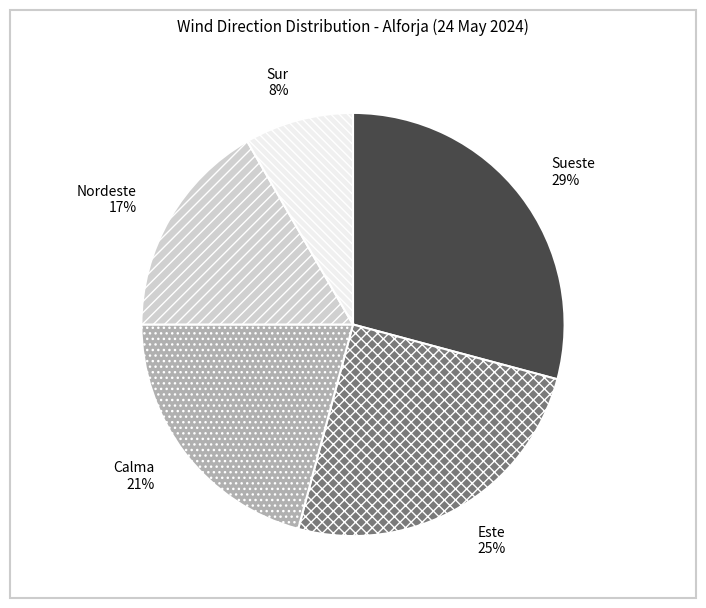

How many segments does this pie chart have?

5